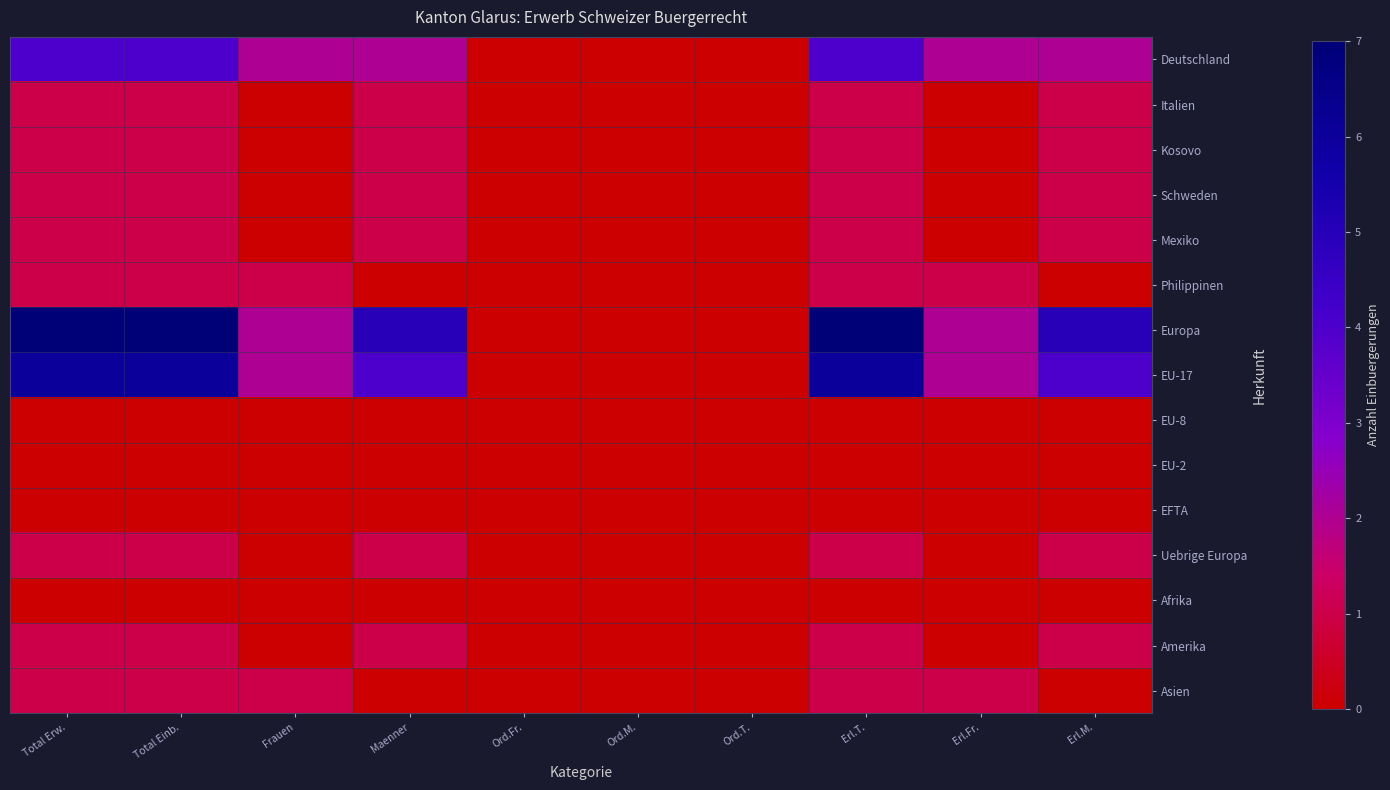

Rank the series by their maximum value, from highest to lowest.

Europa, EU-17, Deutschland, Italien, Kosovo, Schweden, Mexiko, Philippinen, Uebrige Europa, Amerika, Asien, EU-8, EU-2, EFTA, Afrika